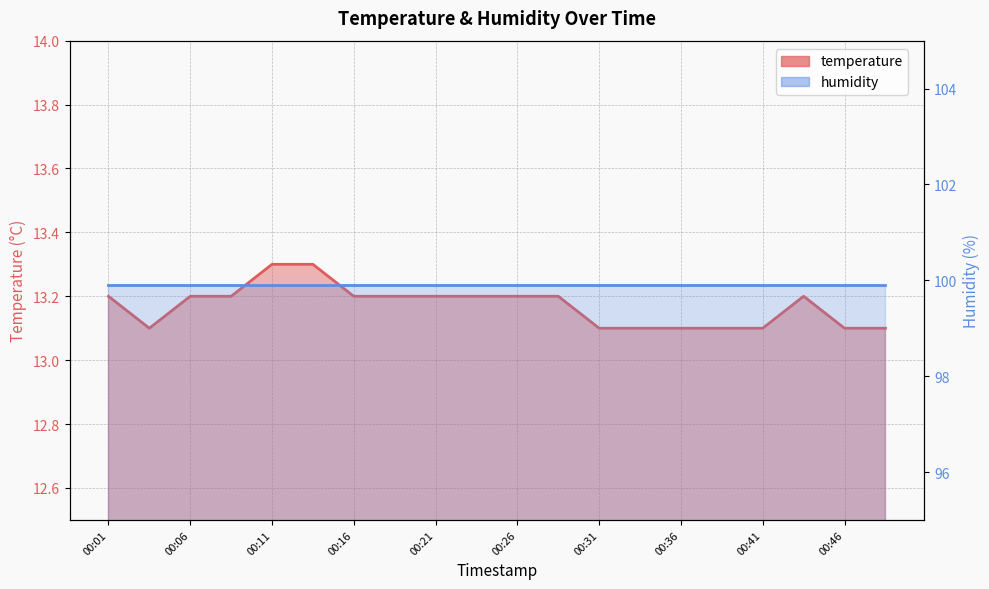

At which category does the chart reach its minimum across all series?

00:04